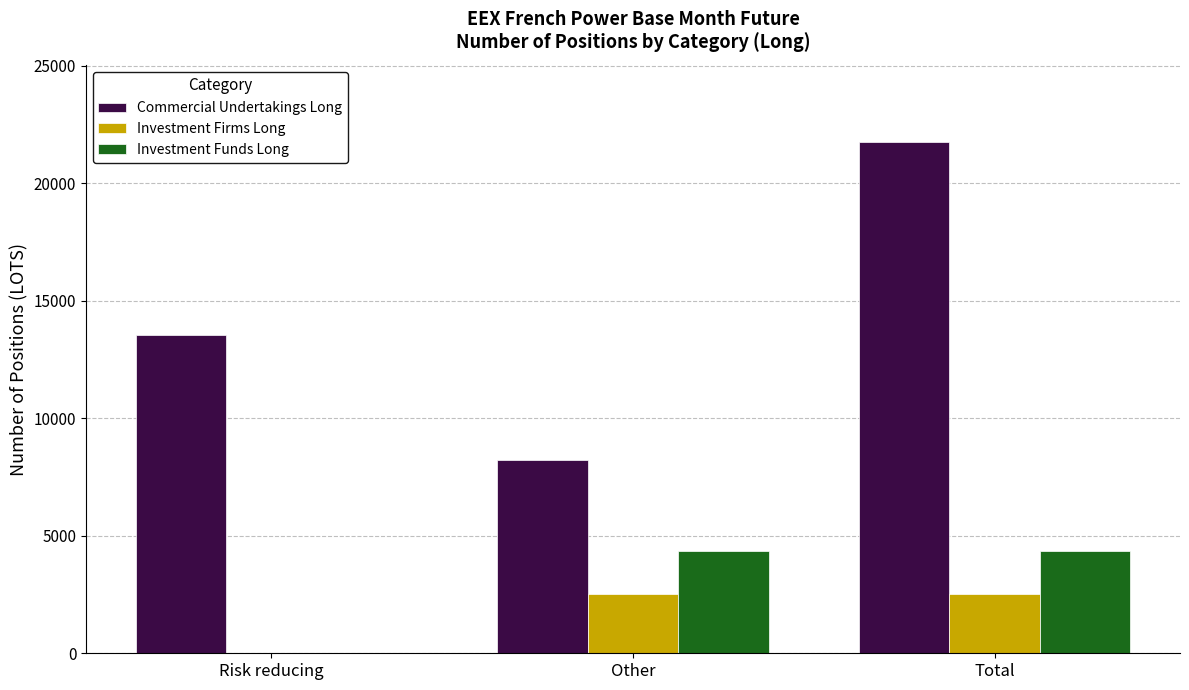

At which category does the chart reach its peak across all series?

Total